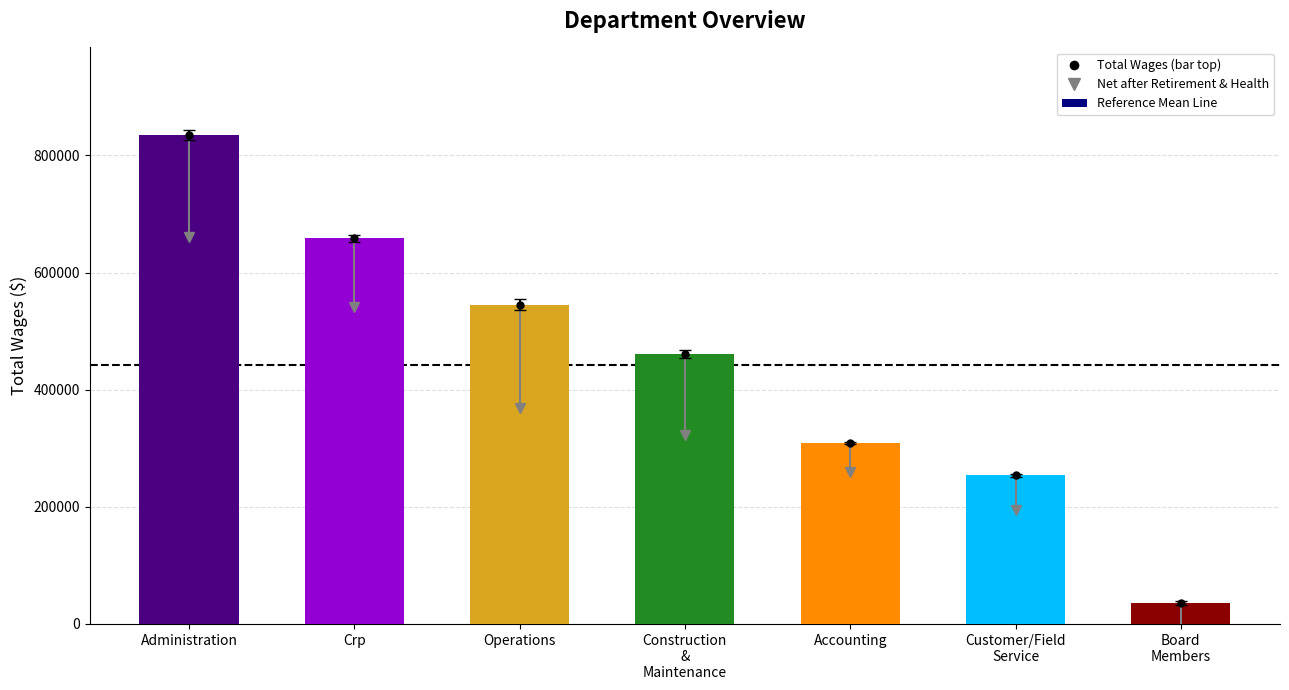

What is the difference between the maximum and minimum values?

797962